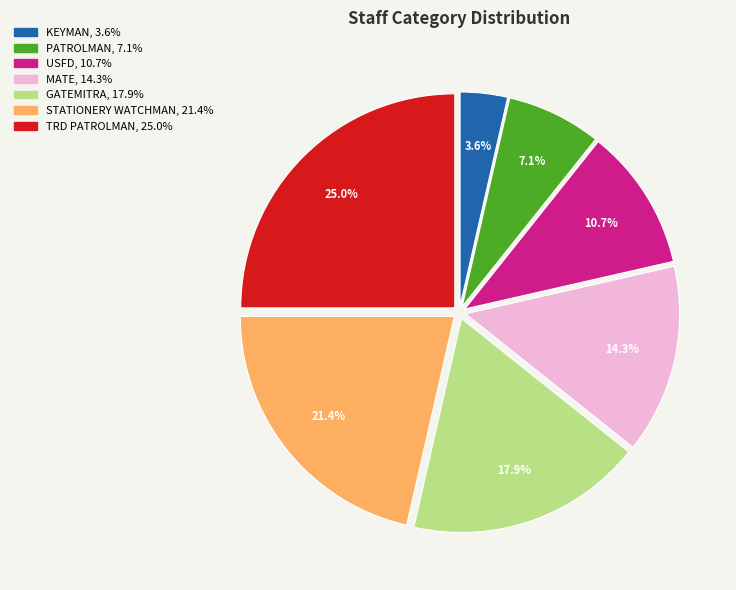

Is there a majority slice in this chart?

No